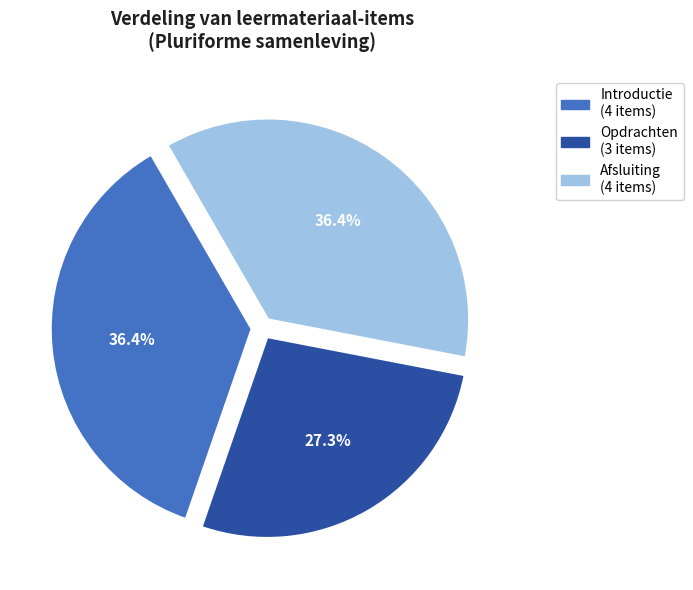

Is there a majority slice in this chart?

No